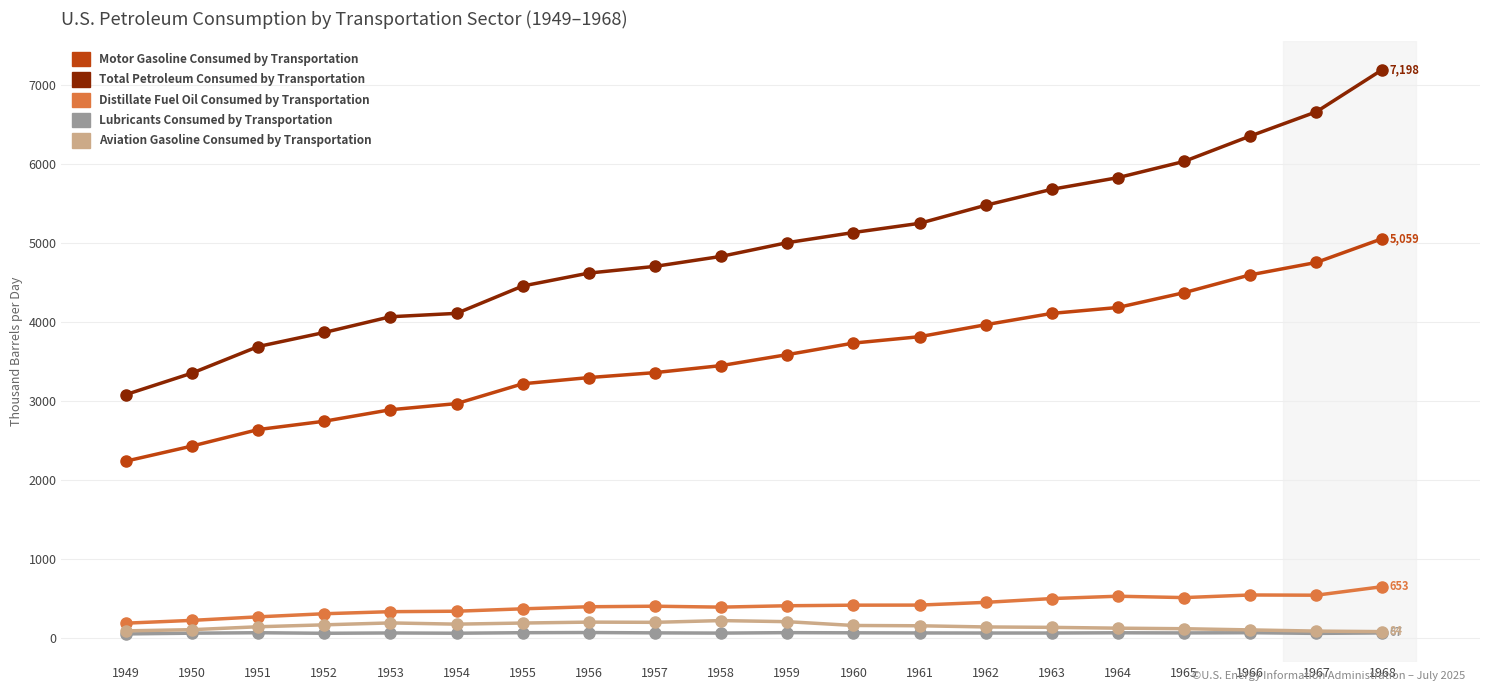

What is the difference between the maximum and minimum values in the Total Petroleum Consumed by Transportation series?

4113.9